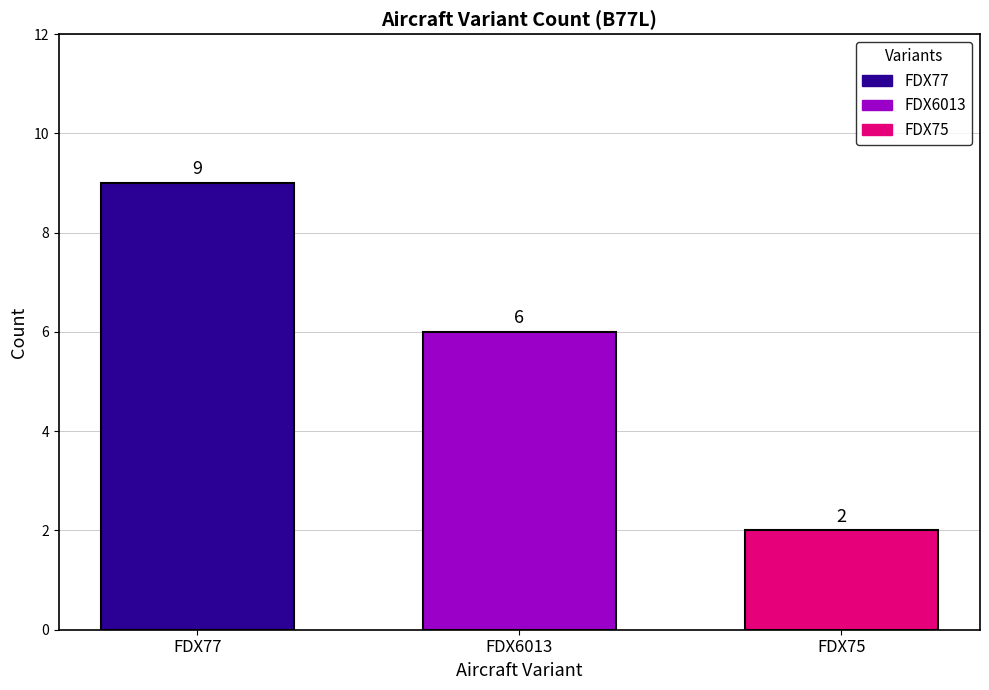

Is it true that FDX77 equals 2 at FDX6013?

False